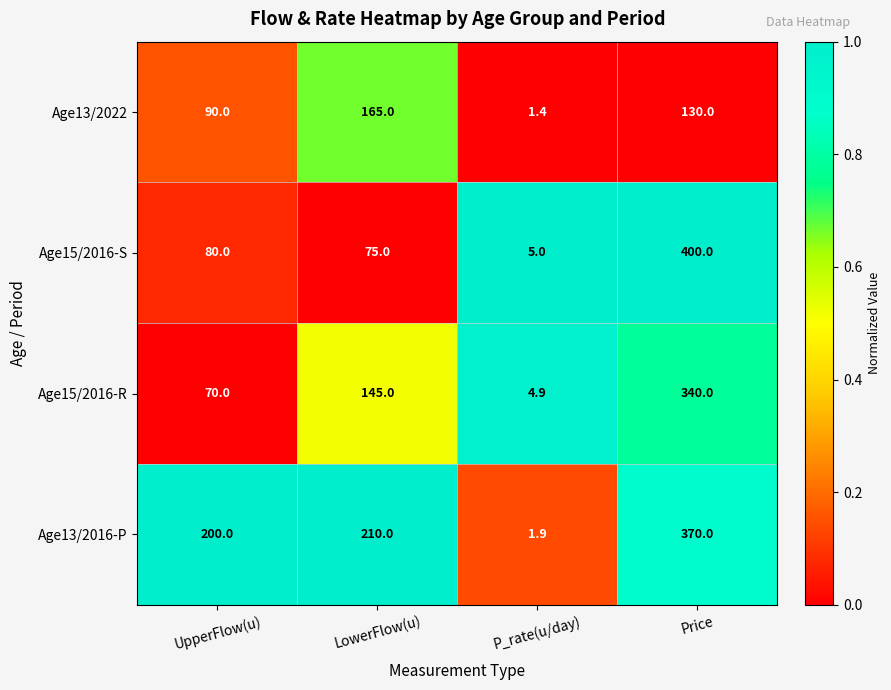

Between LowerFlow(u) and P_rate(u/day), which series saw the biggest shift?

Age13/2016-P